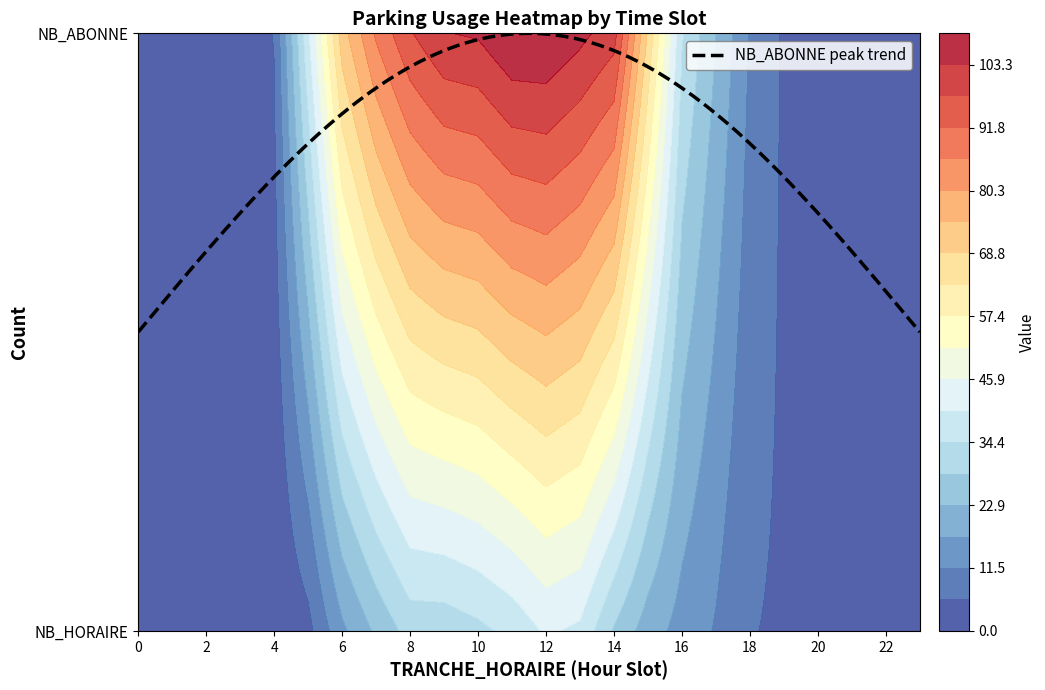

What value does the NB_ABONNE series have at 6, to the nearest 5?

70